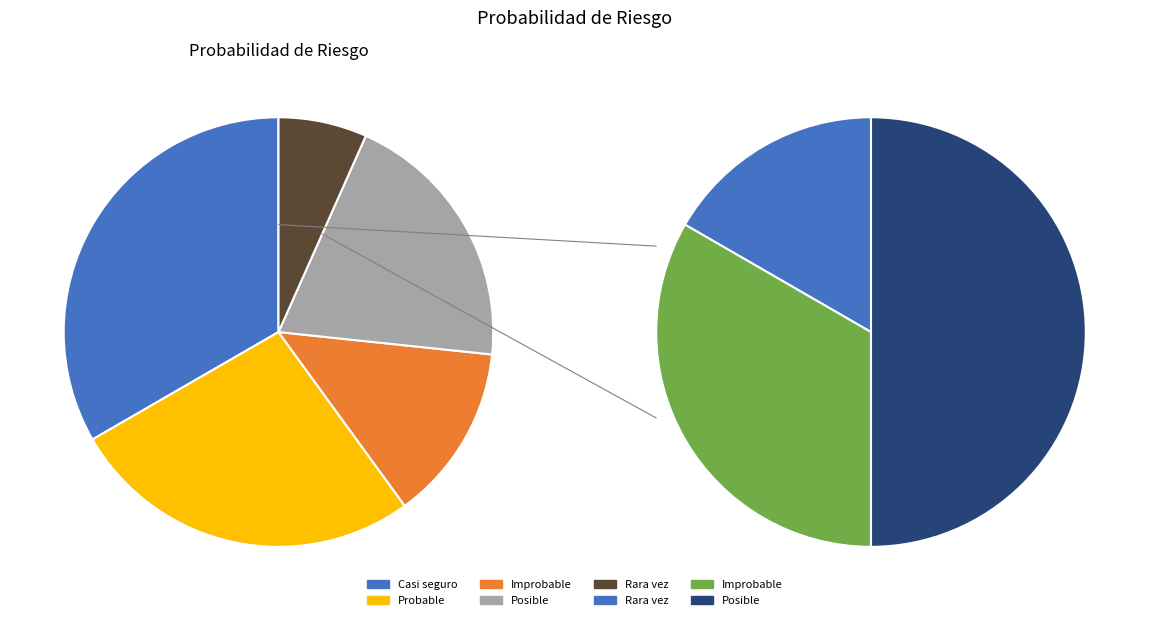

Between Casi seguro and Rara vez, which is larger?

Casi seguro